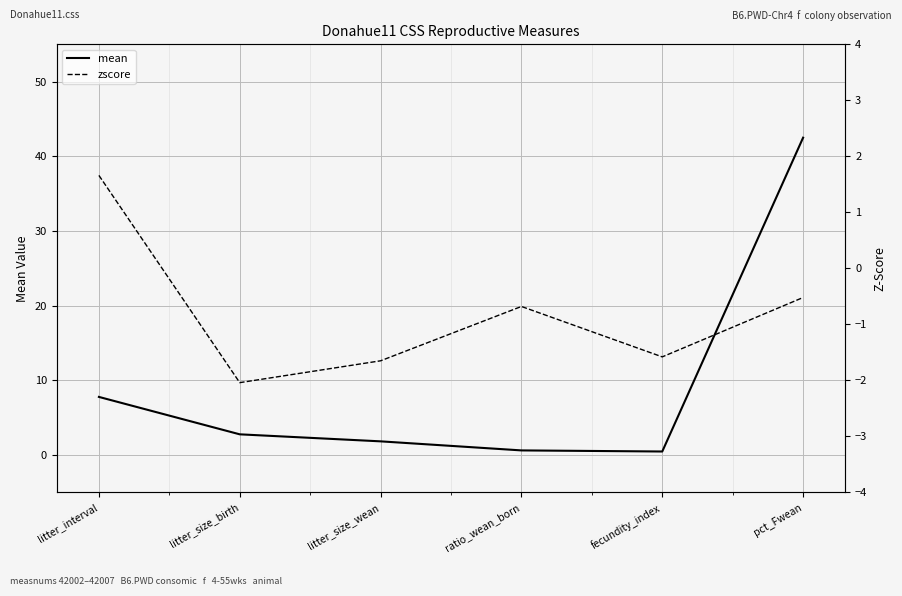

What is the difference between the second highest and minimum values in the mean series?

7.3